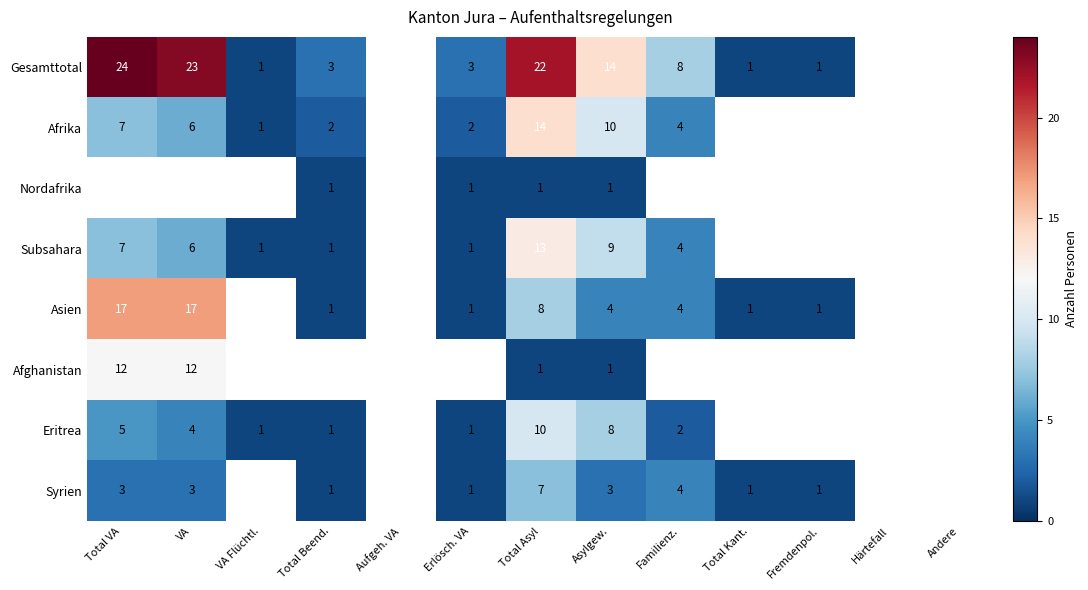

What is the difference between the highest and lowest values at Asylgew.?

13